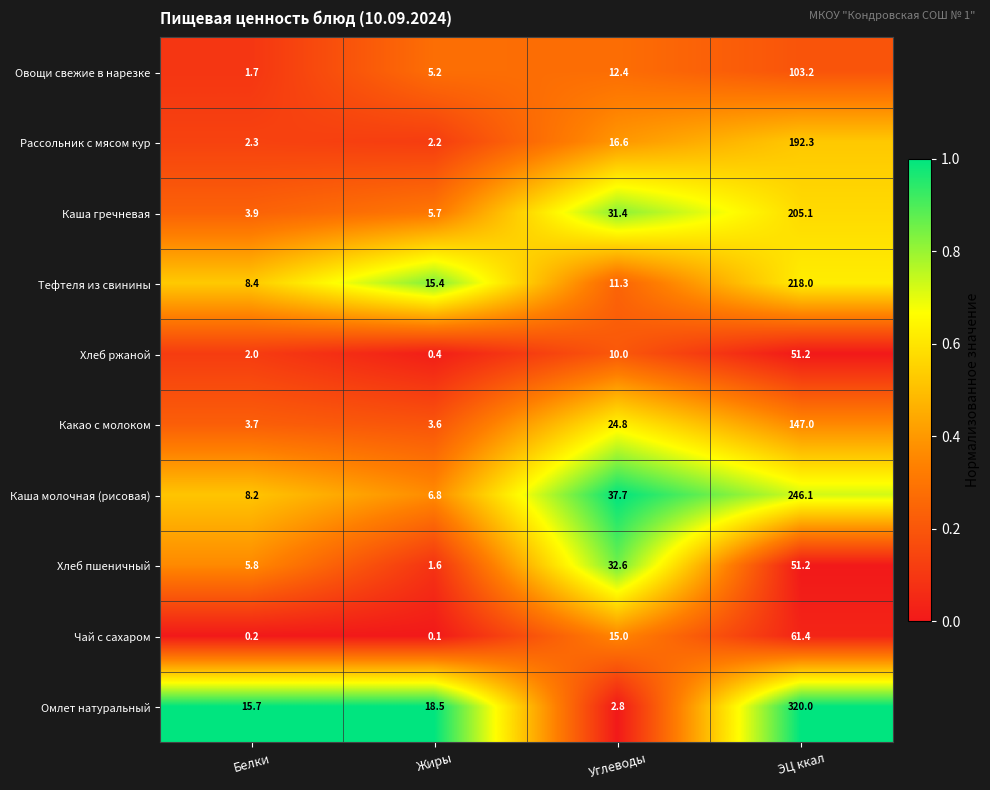

Rank the series at Жиры from highest to lowest value.

Омлет натуральный, Тефтеля из свинины, Каша молочная (рисовая), Каша гречневая, Овощи свежие в нарезке, Какао с молоком, Рассольник с мясом кур, Хлеб пшеничный, Хлеб ржаной, Чай с сахаром